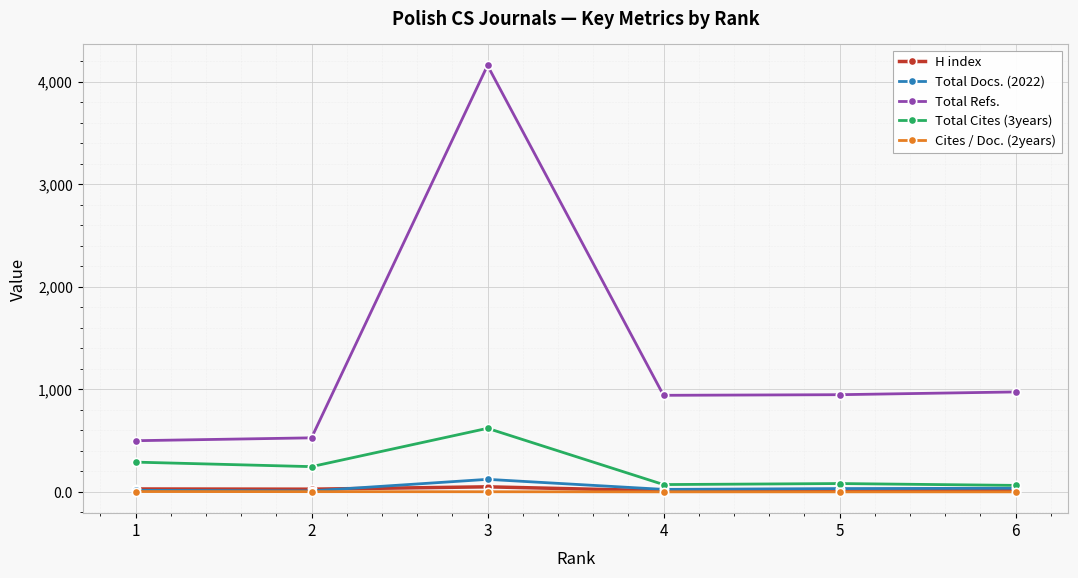

What is the maximum value shown in the chart?

4161